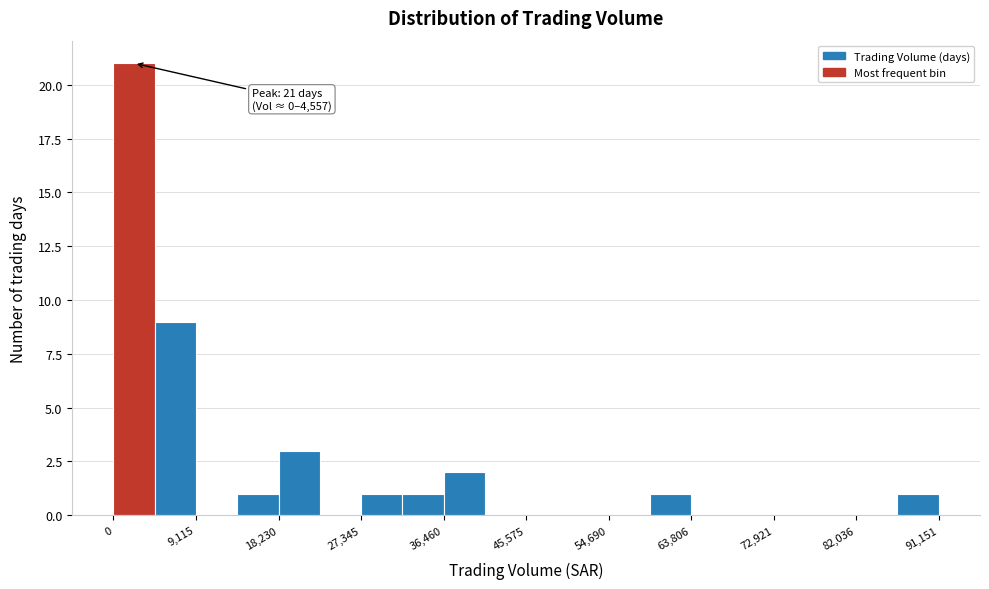

Which range on the x-axis has the tallest bar?

0 to 5000